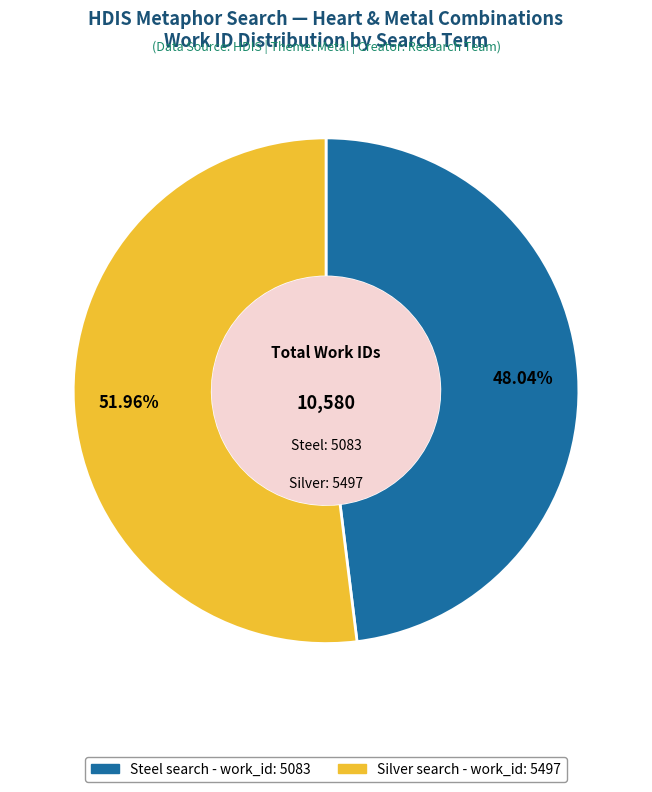

Is there a majority slice in this chart?

Yes